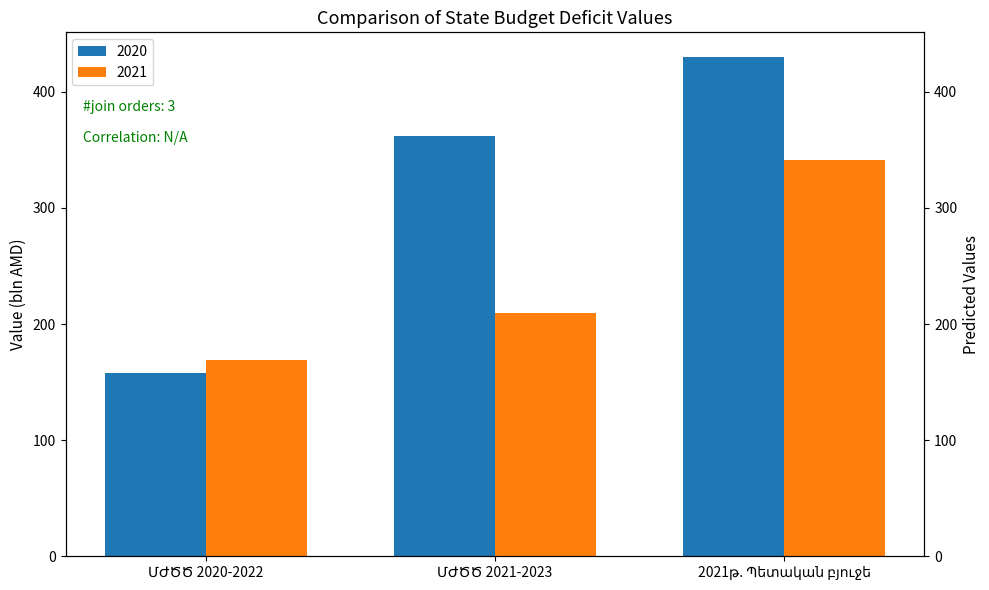

Where does the 2021 series first go above 209?

ՄԺԾԾ 2021-2023